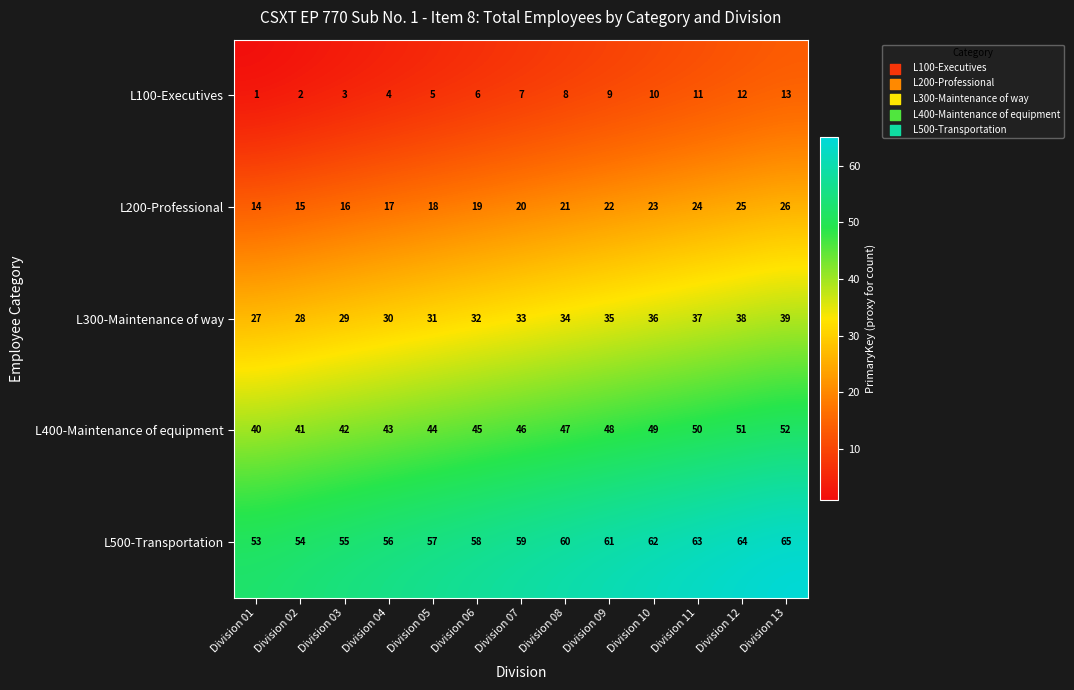

At which label is L200-Professional closest to 20?

Division 07